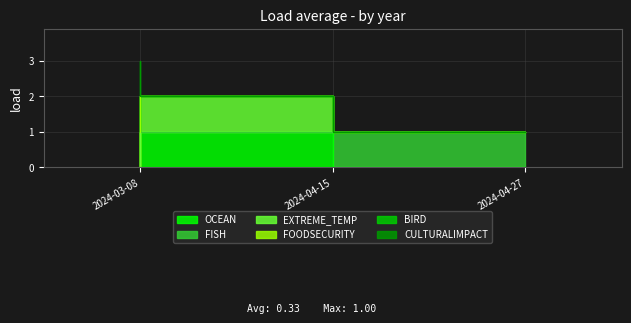

The EXTREME_TEMP series shows 1 at 2024-04-27. True or false?

False